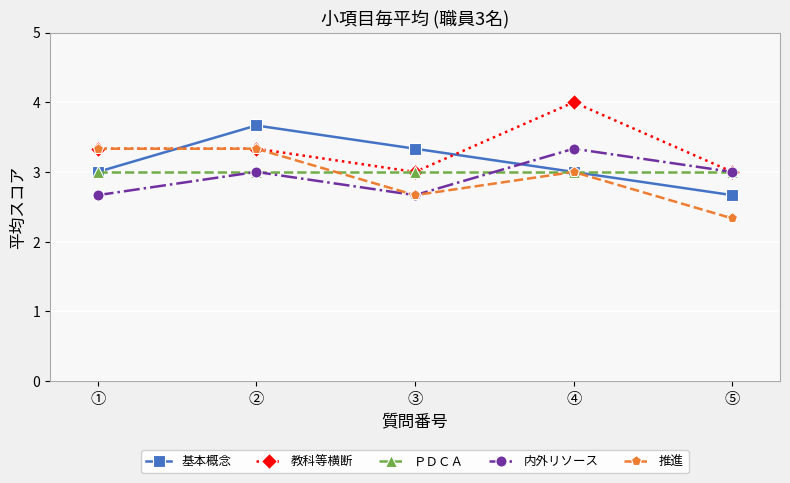

How many lines are shown in the chart?

5